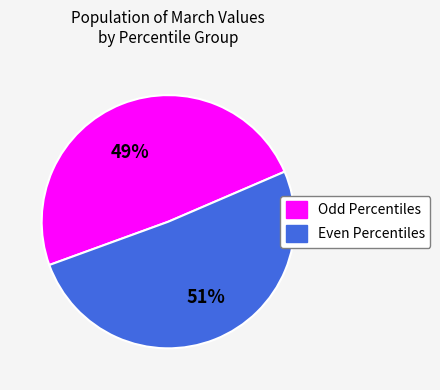

How many slices are in this pie chart?

2